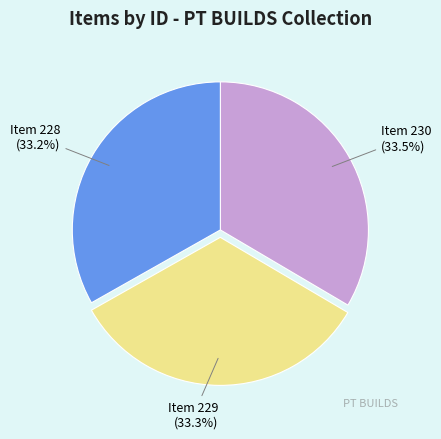

Is there a majority slice in this chart?

No